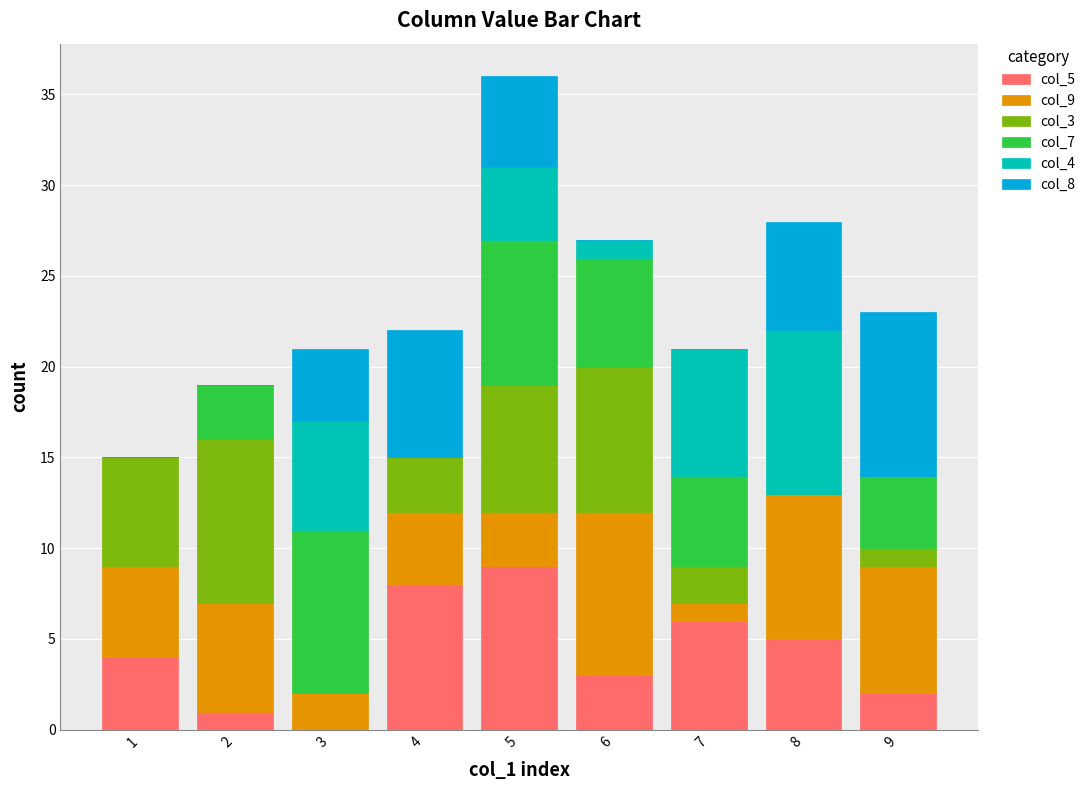

Count the number of categories in the chart.

9